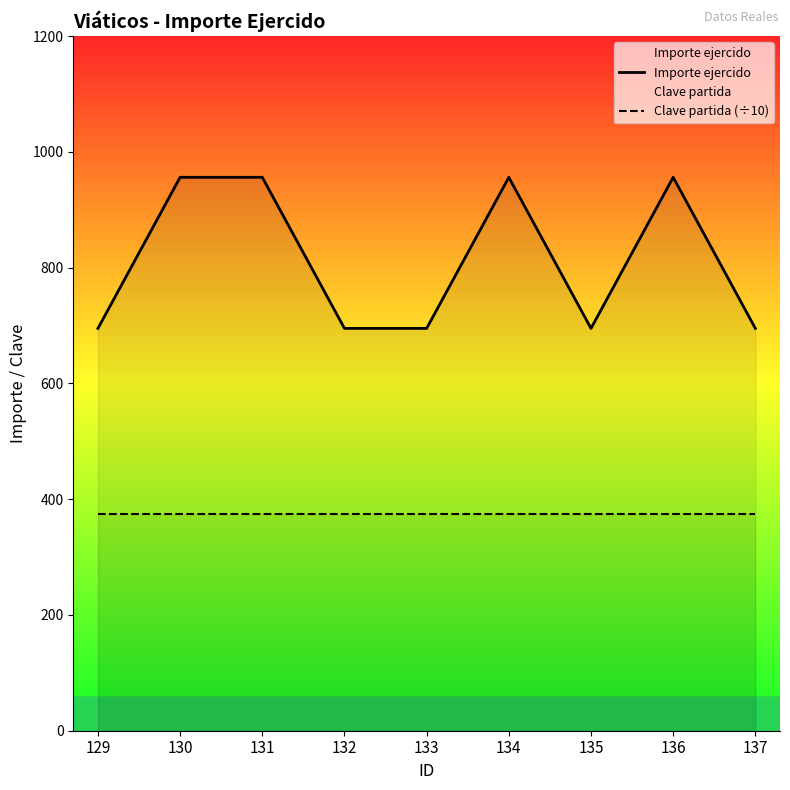

Is the value of Importe ejercido at 137 greater than the value of Clave partida (÷10) at 134?

Yes